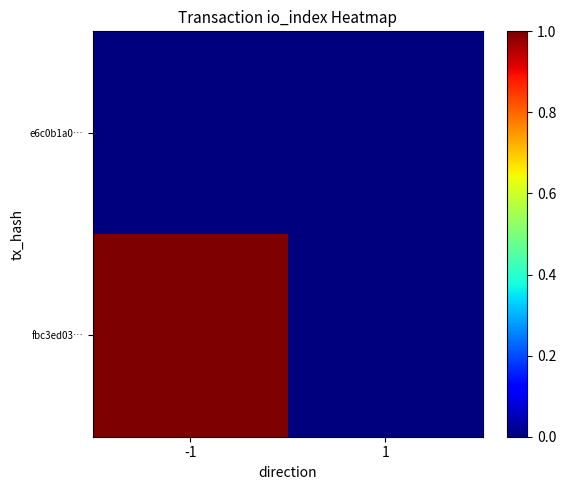

At which category does the chart reach its minimum across all series?

1